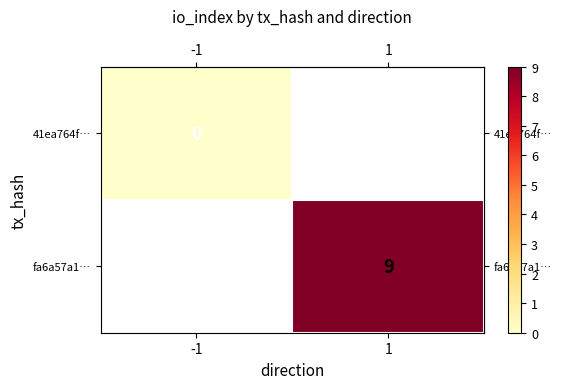

At how many categories does at least one series exceed 1?

1